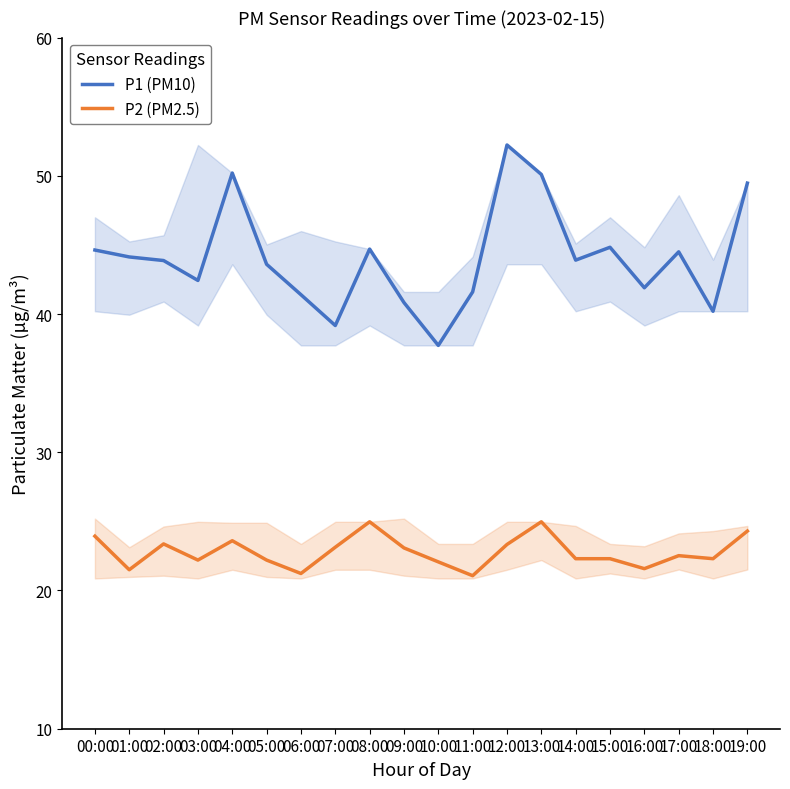

Which series has the largest total across all categories?

P1 (PM10)